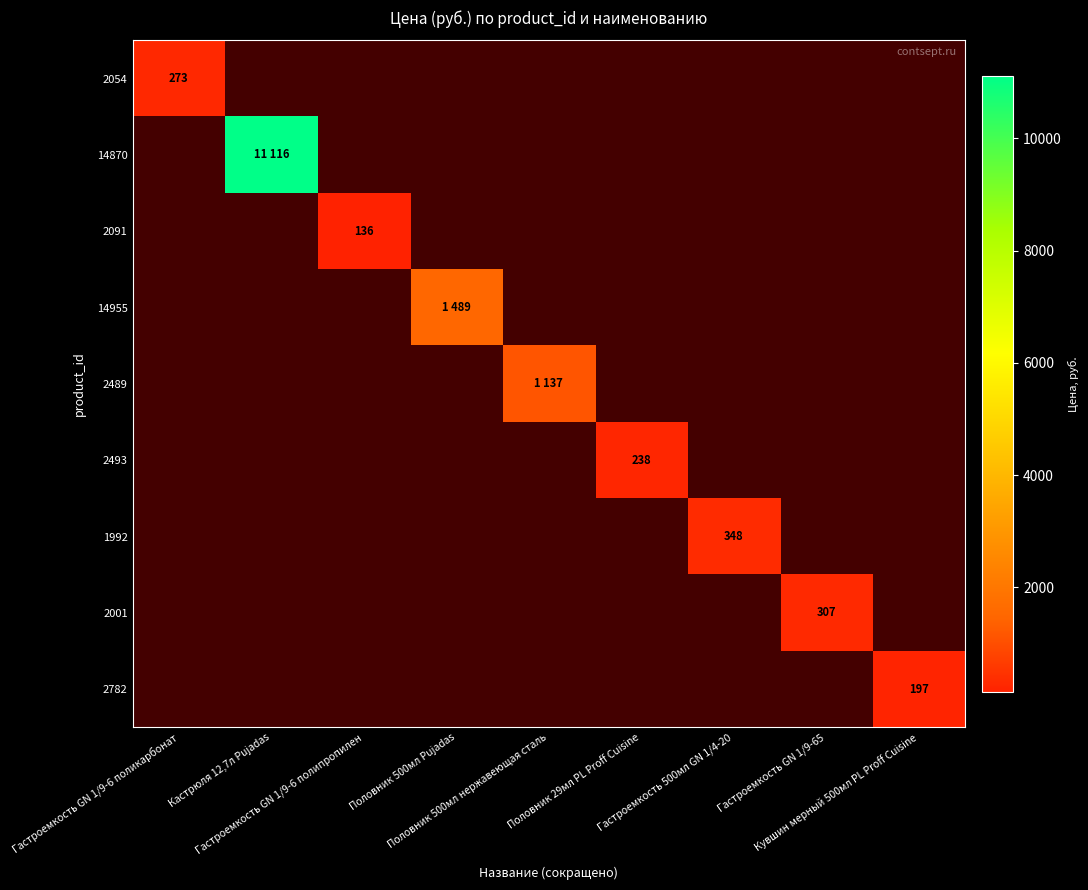

Which category has the highest value across all series?

Кастрюля 12,7л Pujadas